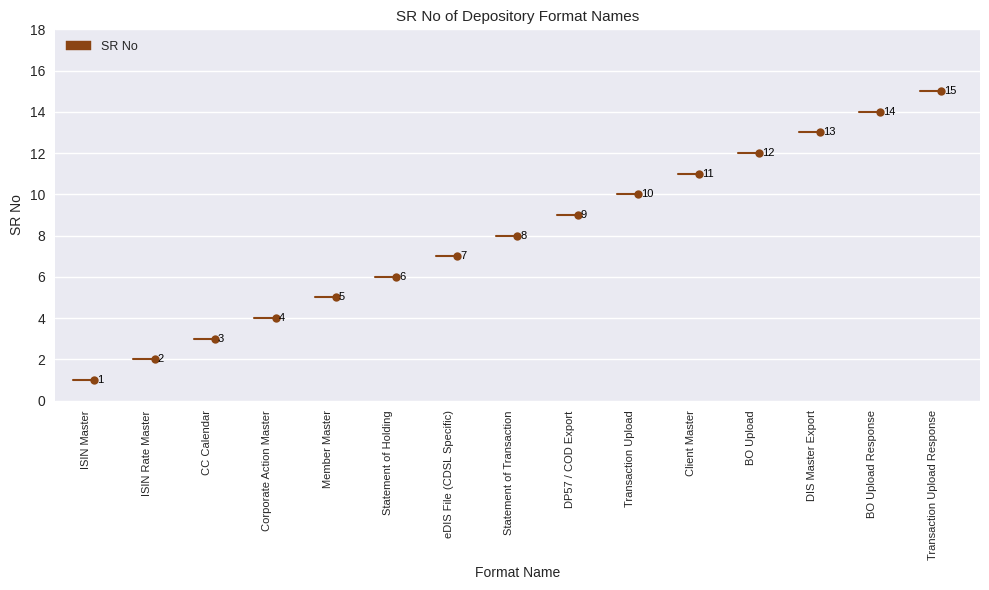

At which category does the chart reach its peak across all series?

Transaction Upload Response